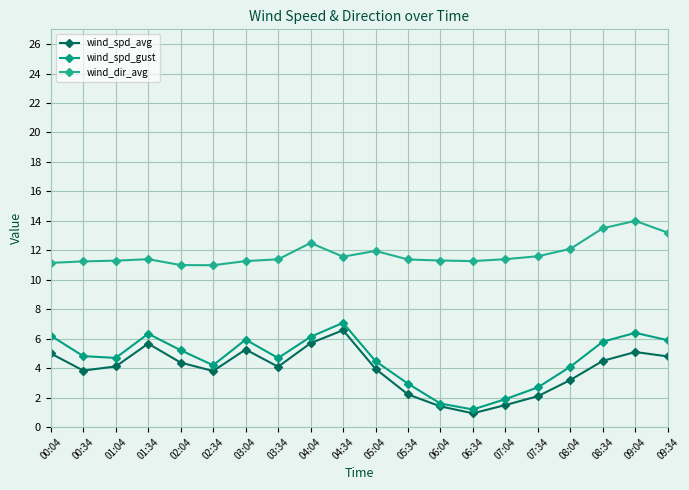

Does the chart have visible grid lines?

Yes